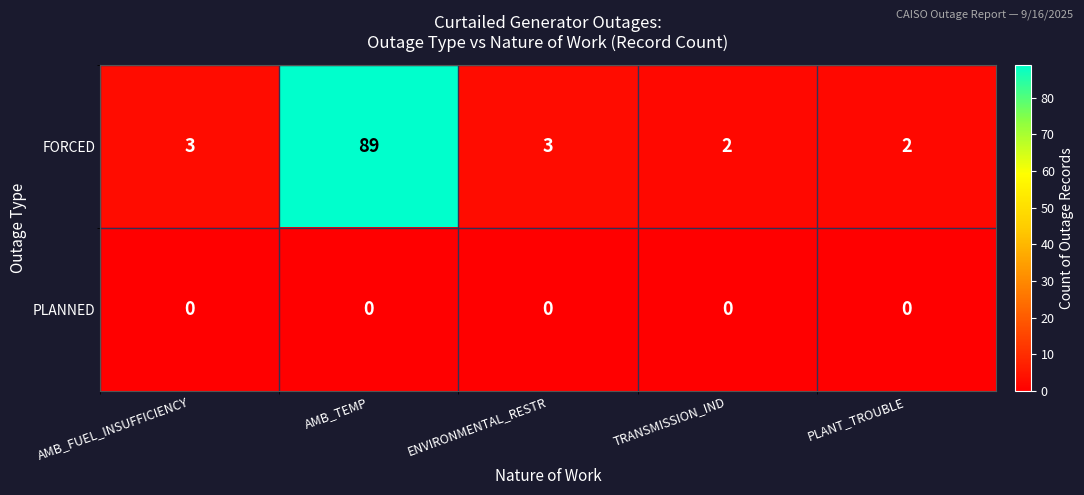

Which category has the highest value across all series?

AMB_TEMP